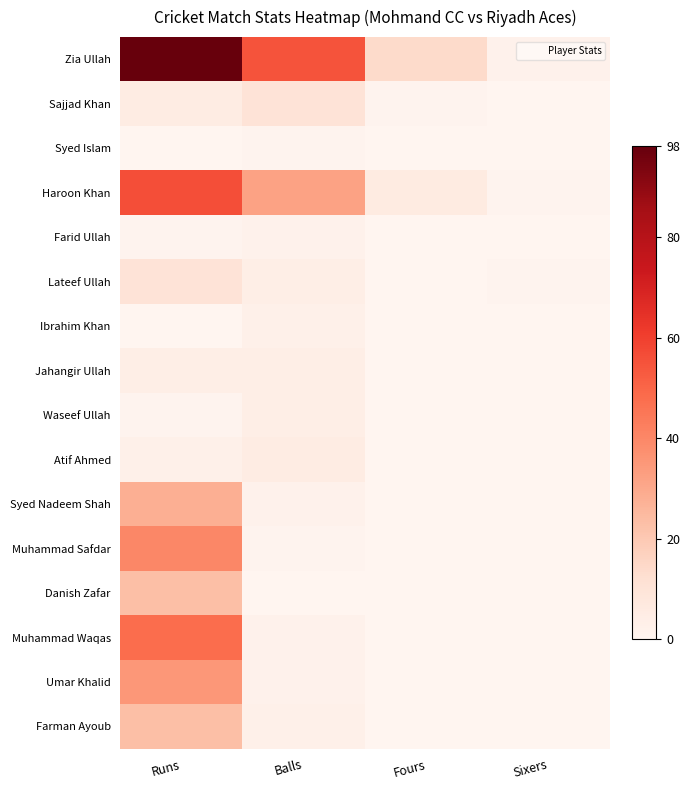

Between Fours and Runs, which is larger?

Runs